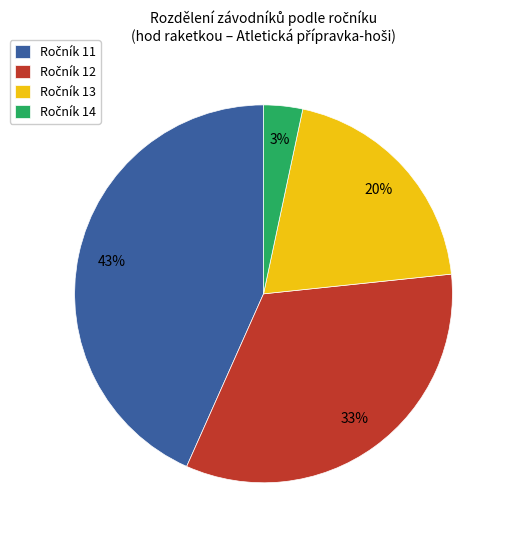

To the nearest percent, what is the average slice percentage?

25%